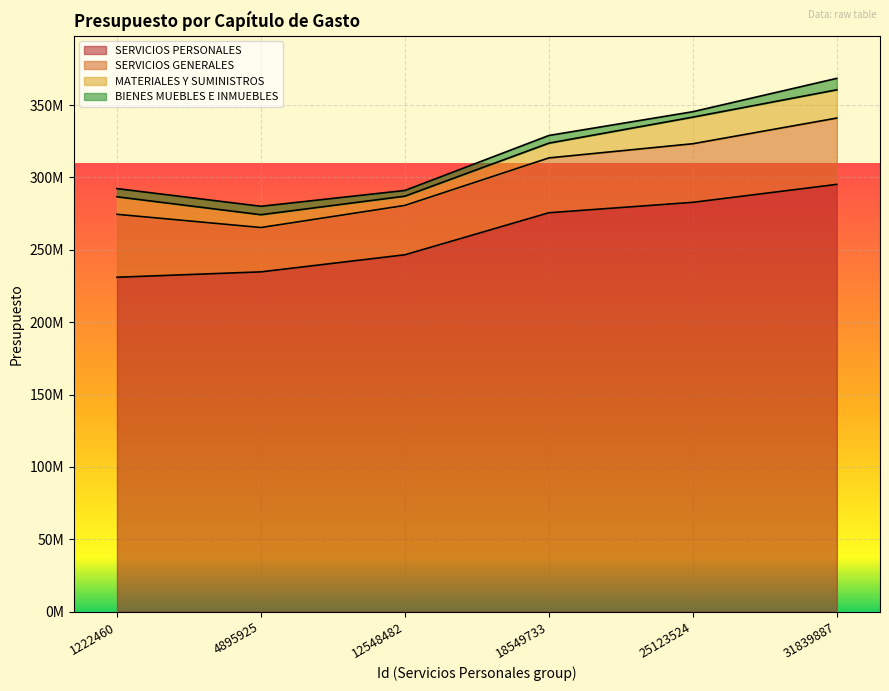

Reading left to right, what are all the values shown in this chart?

SERVICIOS PERSONALES: 231038411	234760484	246562300	275592831	282787431	295187566
SERVICIOS GENERALES: 43476506	30619847	34101155	37886194	40487219	45811362
MATERIALES Y SUMINISTROS: 12104252	8851147	6381842	10200953	18375789	19538689
BIENES MUEBLES E INMUEBLES: 5650204	5828552	3944783	5292071	3752008	7899896